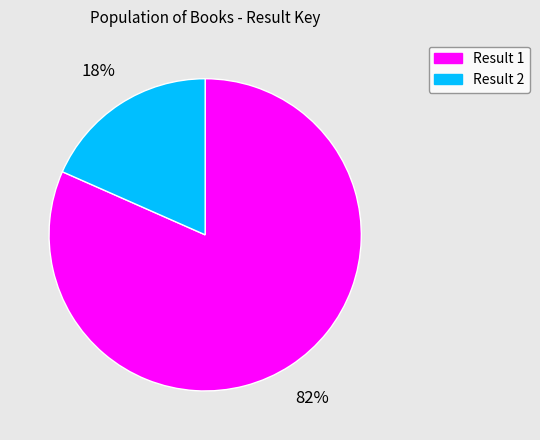

Is there a majority slice in this chart?

Yes